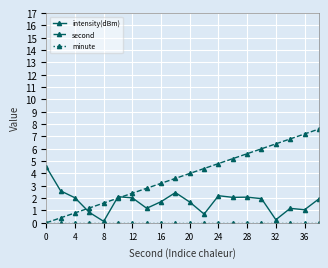

Which series has the largest range (max minus min)?

second